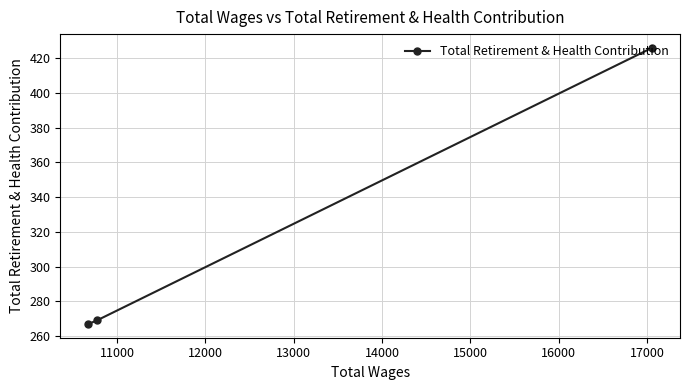

What is the smallest value displayed?

267